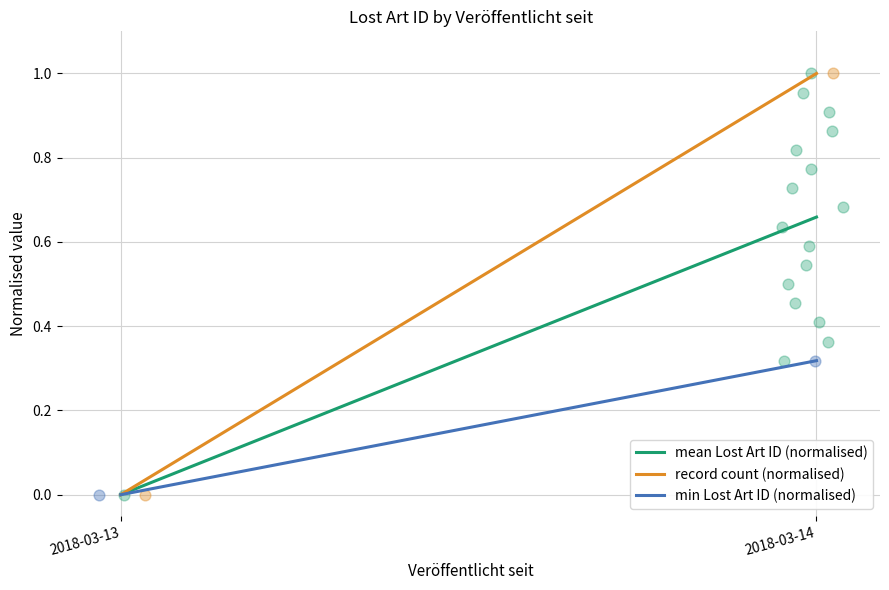

Which series contains the highest Y value?

record count (normalised)